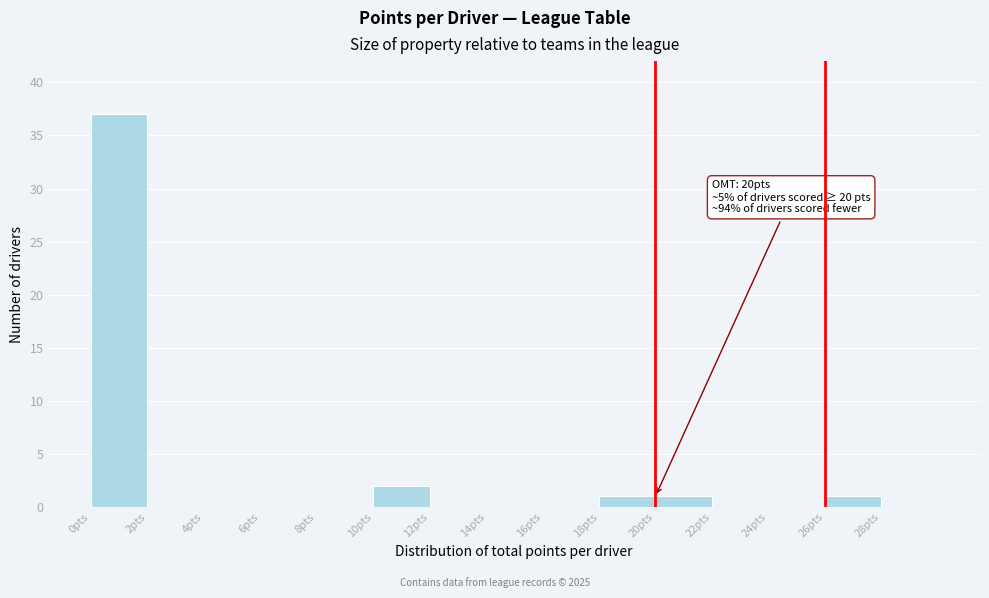

Which range on the x-axis has the tallest bar?

0 to 2